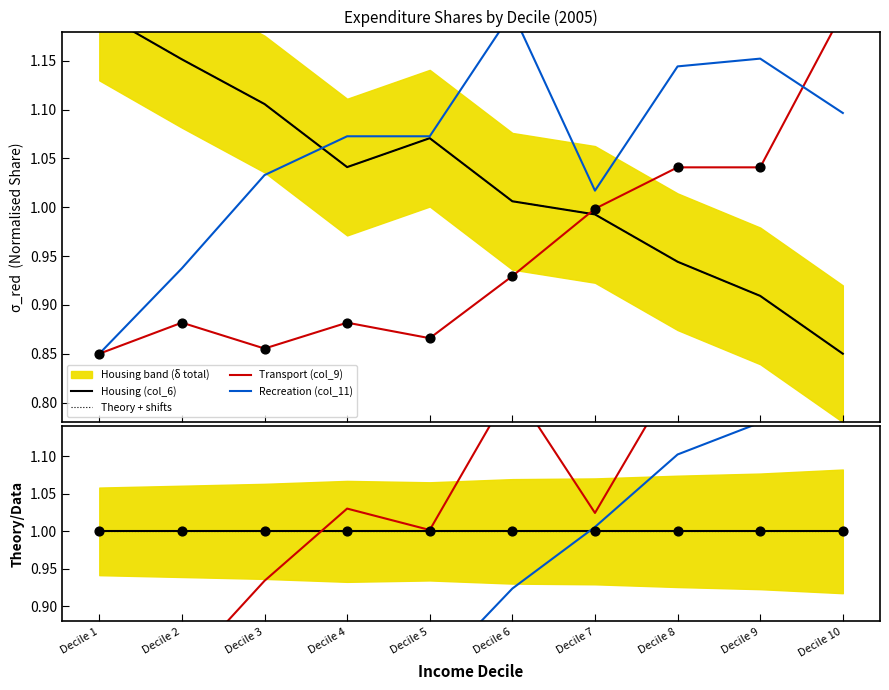

At how many categories does at least one series exceed 0?

10